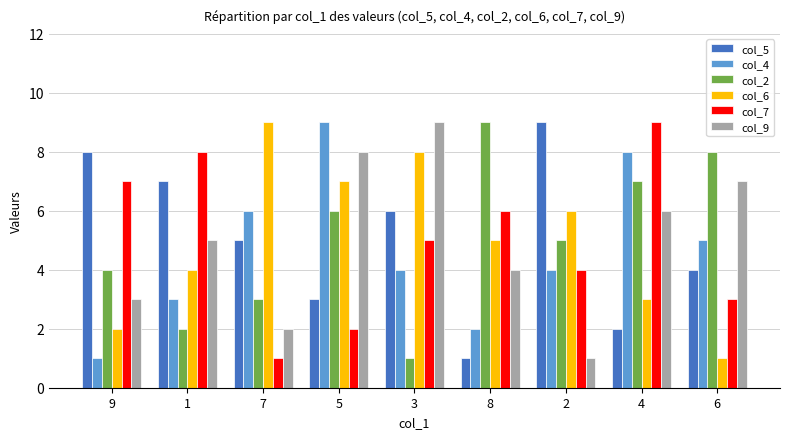

What is the average value of the col_4 series?

5